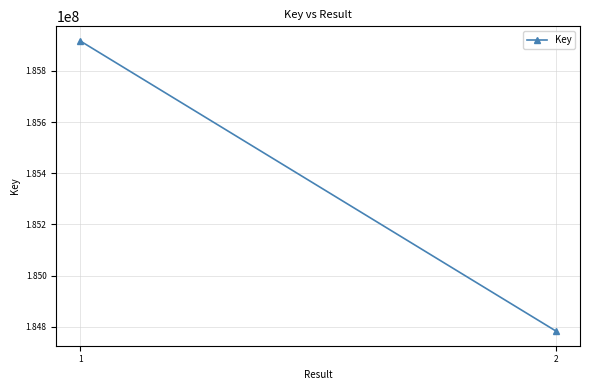

Rank the categories by value from lowest to highest.

2, 1